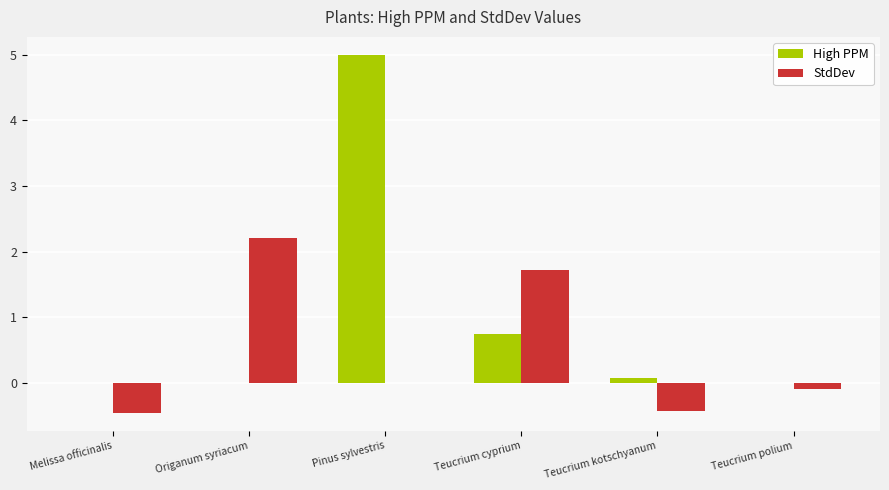

Between Teucrium cyprium and Teucrium kotschyanum, which series saw the biggest shift?

StdDev